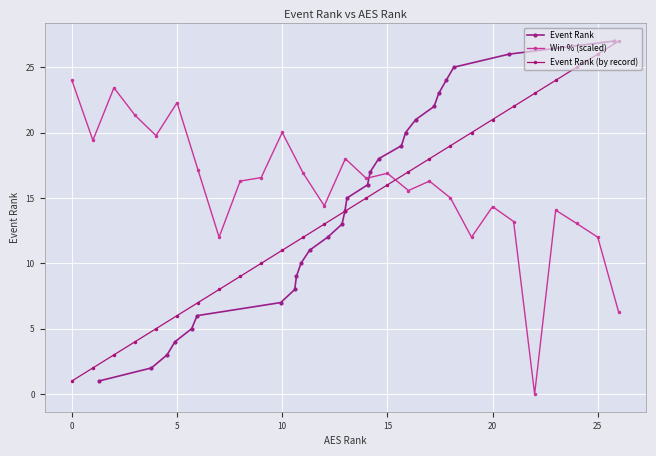

How many values in Win % (scaled) are above zero?

26